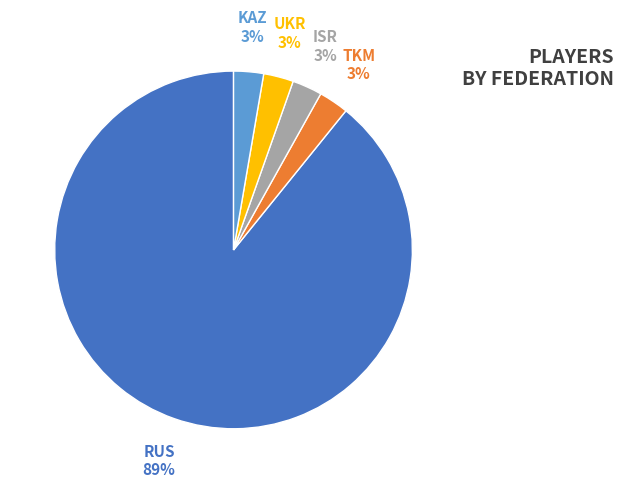

Does any single category account for the majority?

Yes